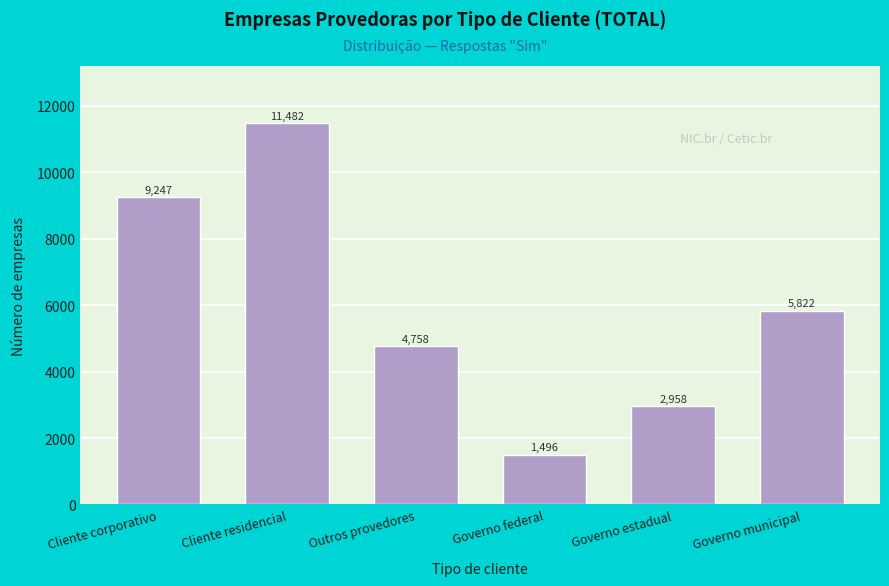

Reading left to right, transcribe all the data shown in this chart.

Cliente corporativo=9247	Cliente residencial=11482	Outros provedores=4758	Governo federal=1496	Governo estadual=2958	Governo municipal=5822